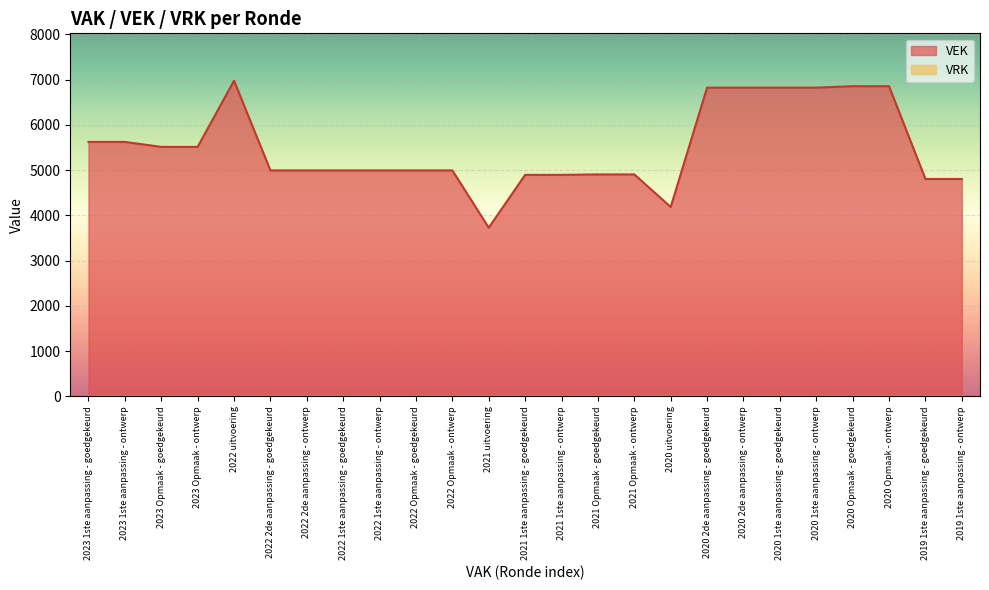

How many lines are shown in the chart?

2